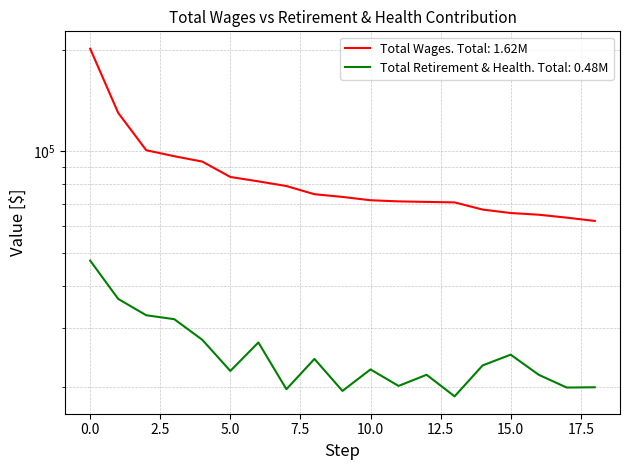

What is the value of the Total Retirement & Health Contribution point at the 19th from the left?

20004